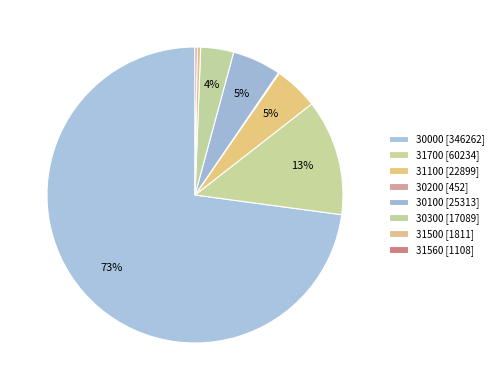

Rank the categories by value from lowest to highest.

30200, 31560, 31500, 30300, 31100, 30100, 31700, 30000